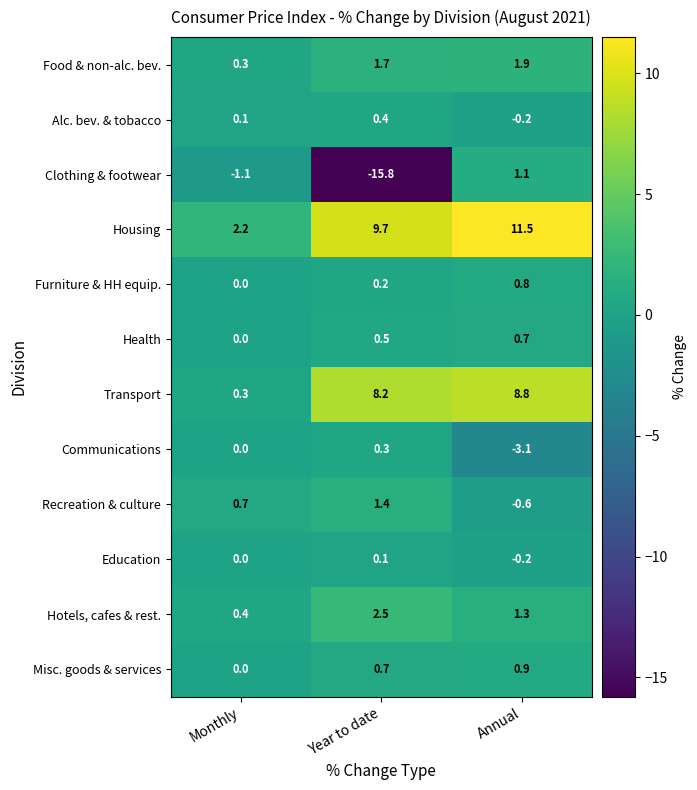

Count the number of categories in the chart.

3